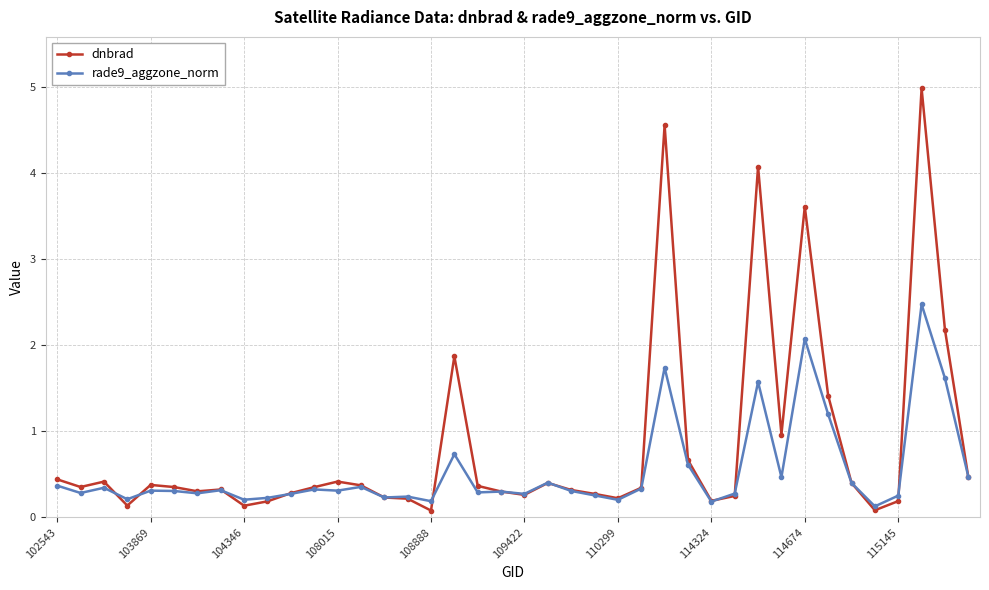

At how many categories does at least one series exceed 4?

3